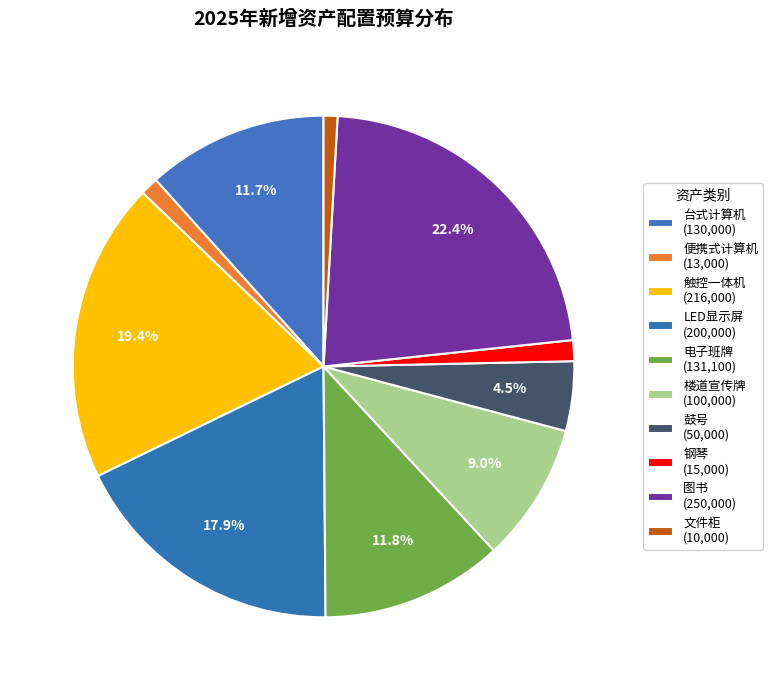

Count the number of slices in the pie.

10